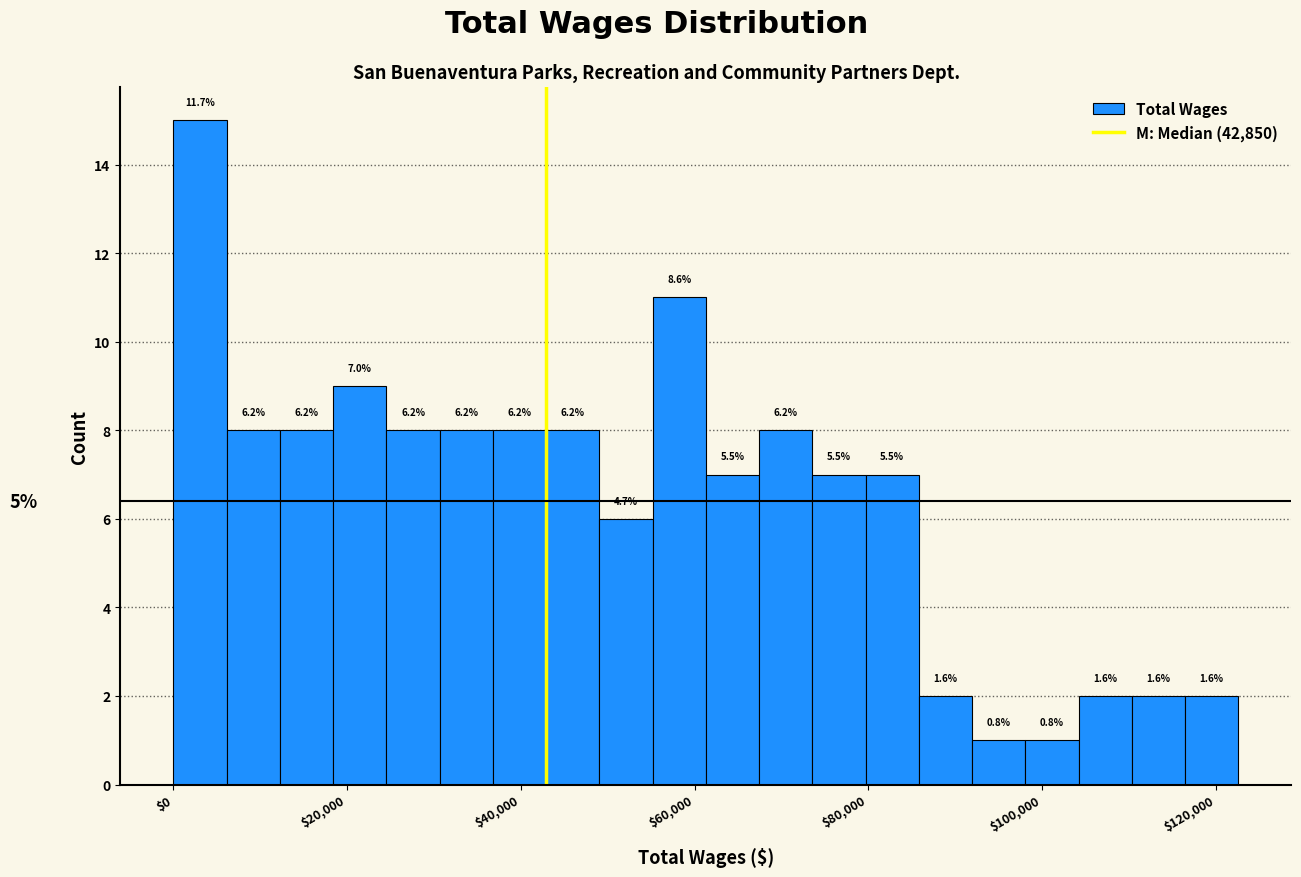

Read against the x-axis, roughly where is the centre of the tallest bar?

4000